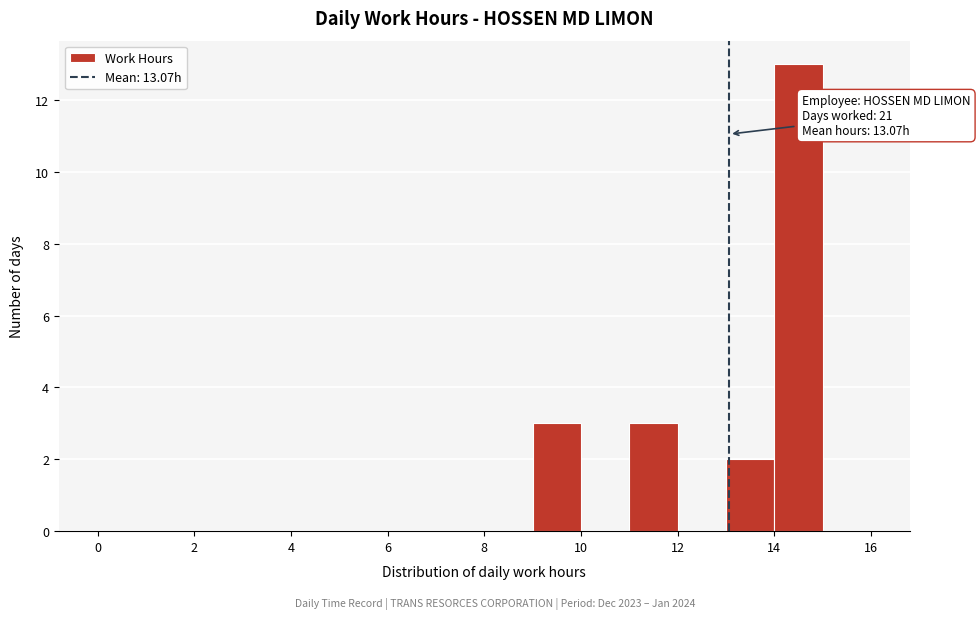

Which range on the x-axis has the tallest bar?

14 to 15